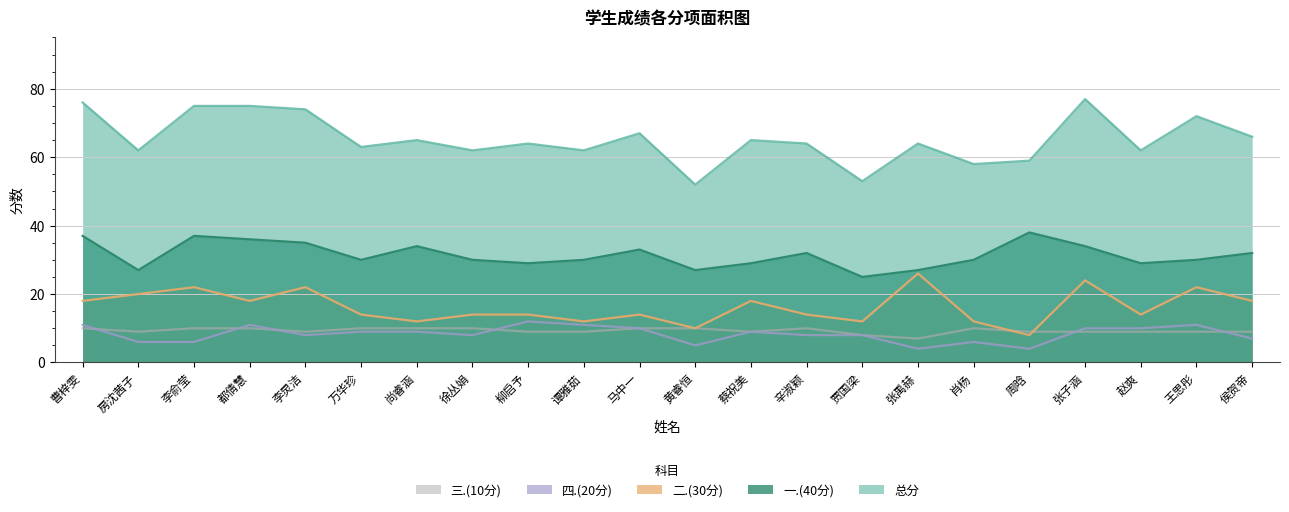

Which series ends up on top after the final intersection of 二.(30分) and 三.(10分)?

二.(30分)